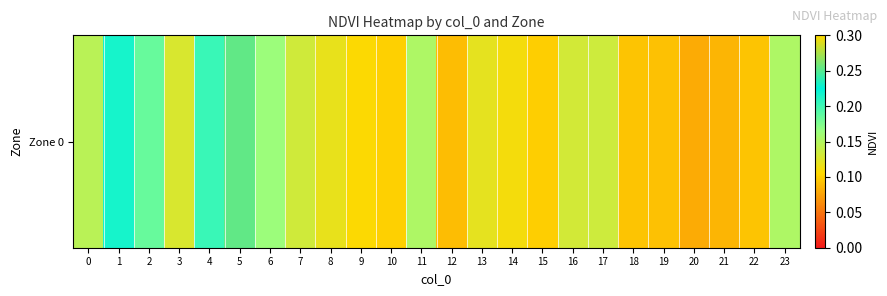

What is the difference between the maximum and minimum values?

0.2